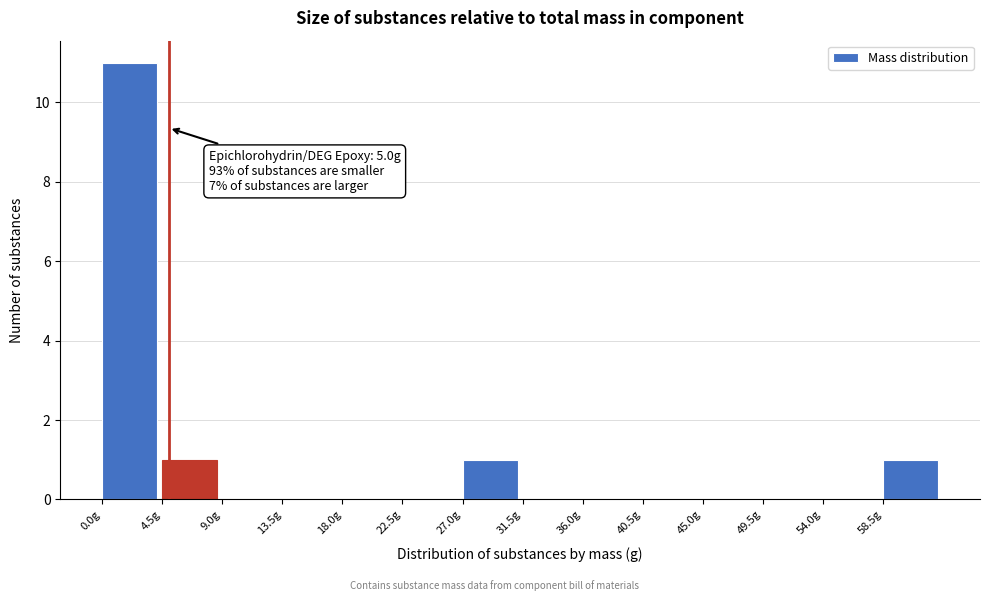

Which range on the x-axis has the tallest bar?

0.0 to 4.5